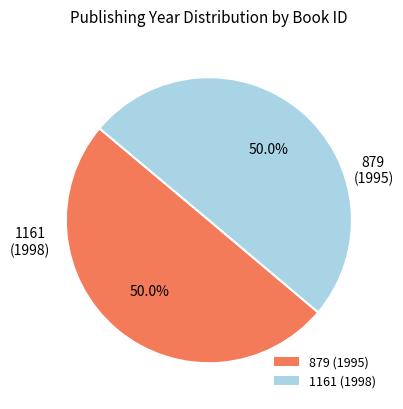

How many segments does this pie chart have?

2